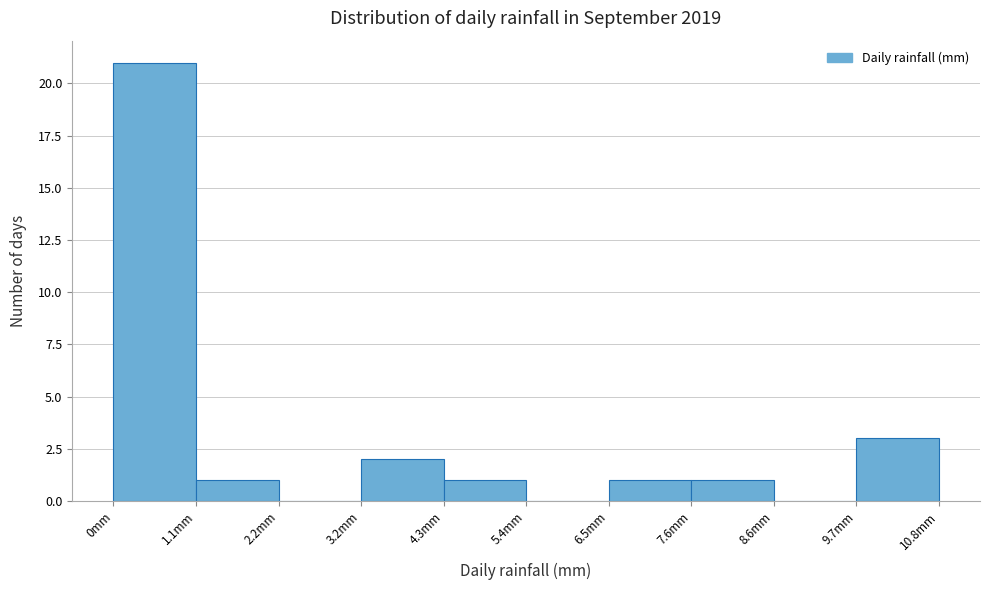

Reading left to right, list every bar in this chart as the range it spans on the x-axis followed by its height. Neither the bar edges nor the heights are printed on the chart, so give them approximately, as read against the axes.

0.00 to 1.08: 21
1.08 to 2.16: 1
2.16 to 3.24: 0
3.24 to 4.32: 2
4.32 to 5.40: 1
5.40 to 6.48: 0
6.48 to 7.56: 1
7.56 to 8.64: 1
8.64 to 9.72: 0
9.72 to 10.80: 3